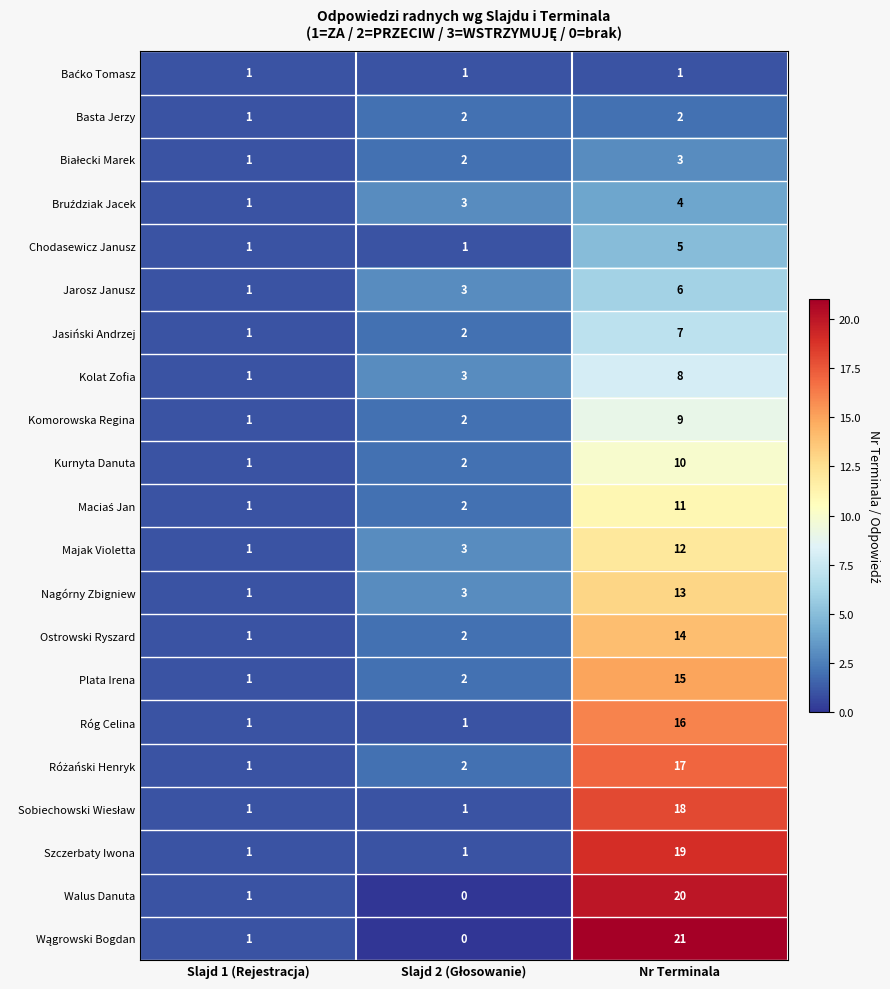

The Komorowska Regina series shows 15 at Nr Terminala. True or false?

False